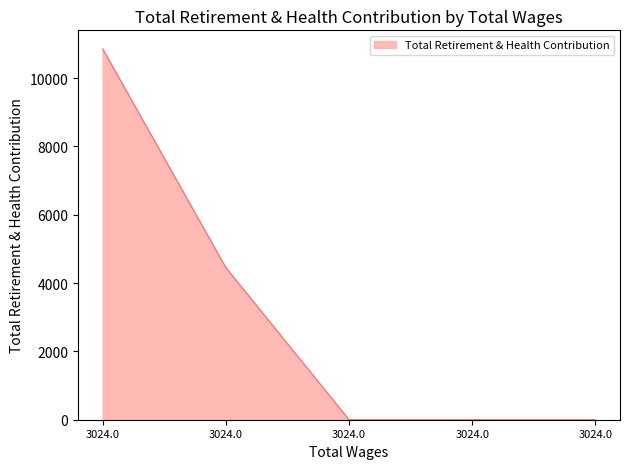

Count the values in the range 0 to 4452.

4